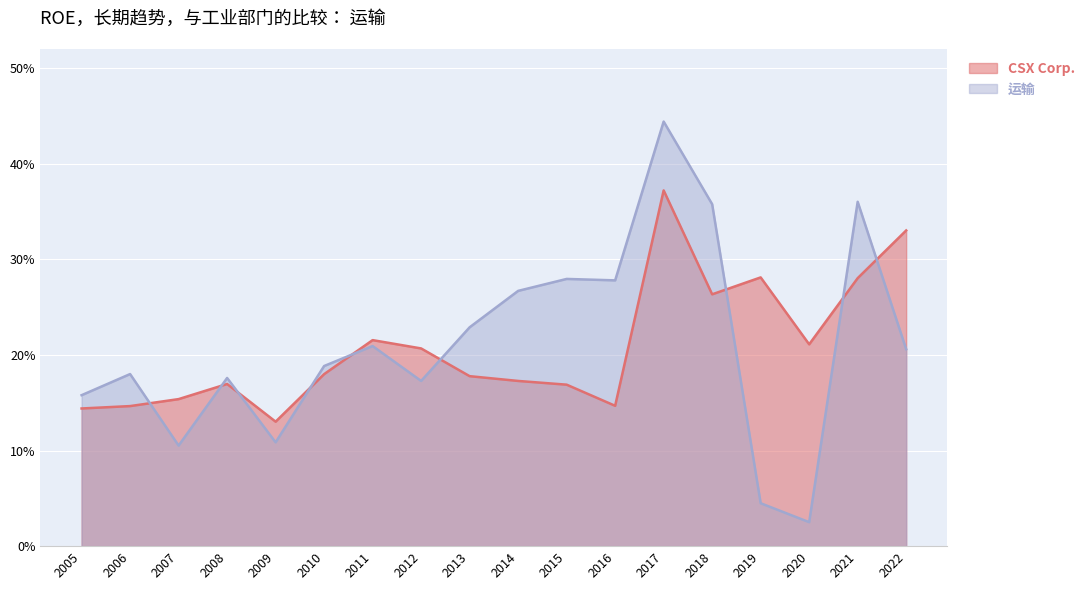

What is the maximum value for 运输?

0.4